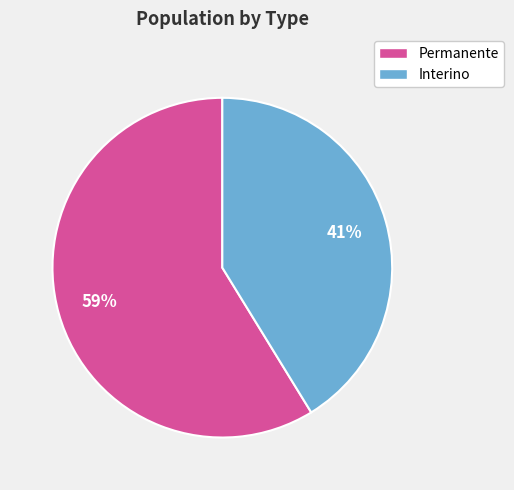

How many slices are in this pie chart?

2